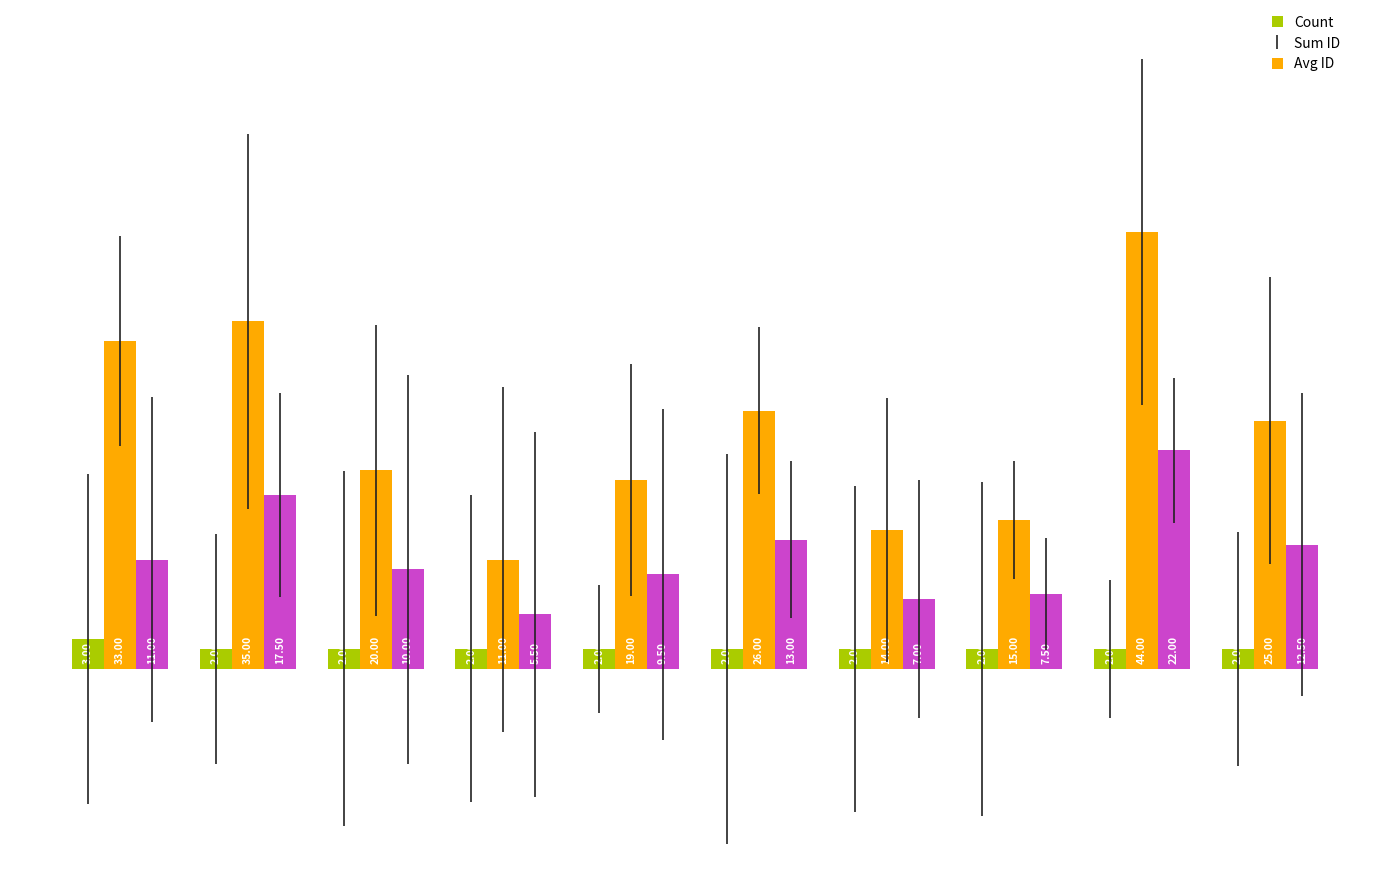

What is the value of the Sum ID bar at the 7th from the left?

14.0